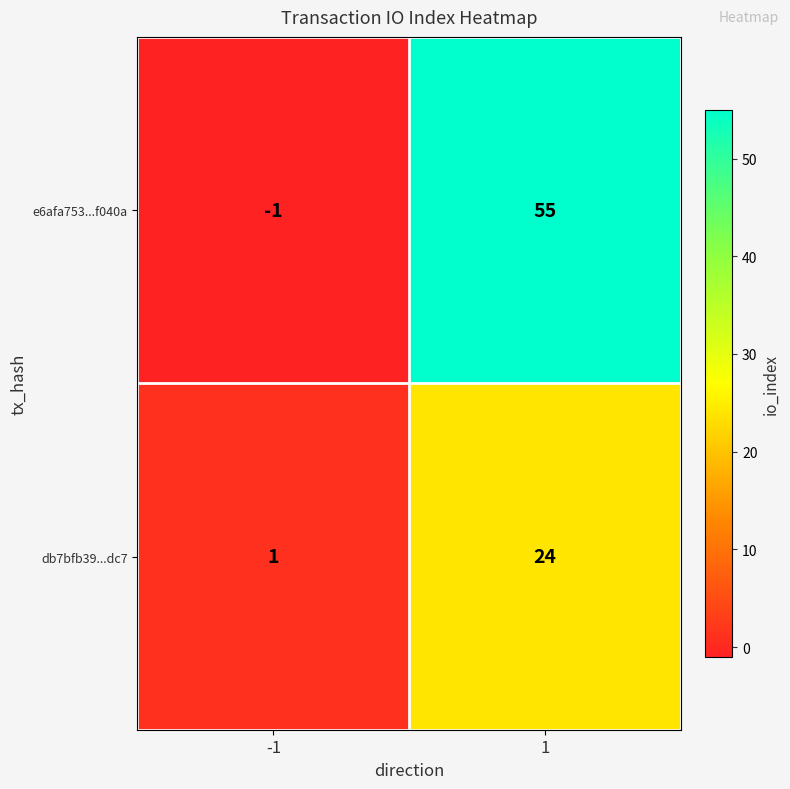

What is the difference between the maximum and minimum values in the e6afa753...f040a series?

56